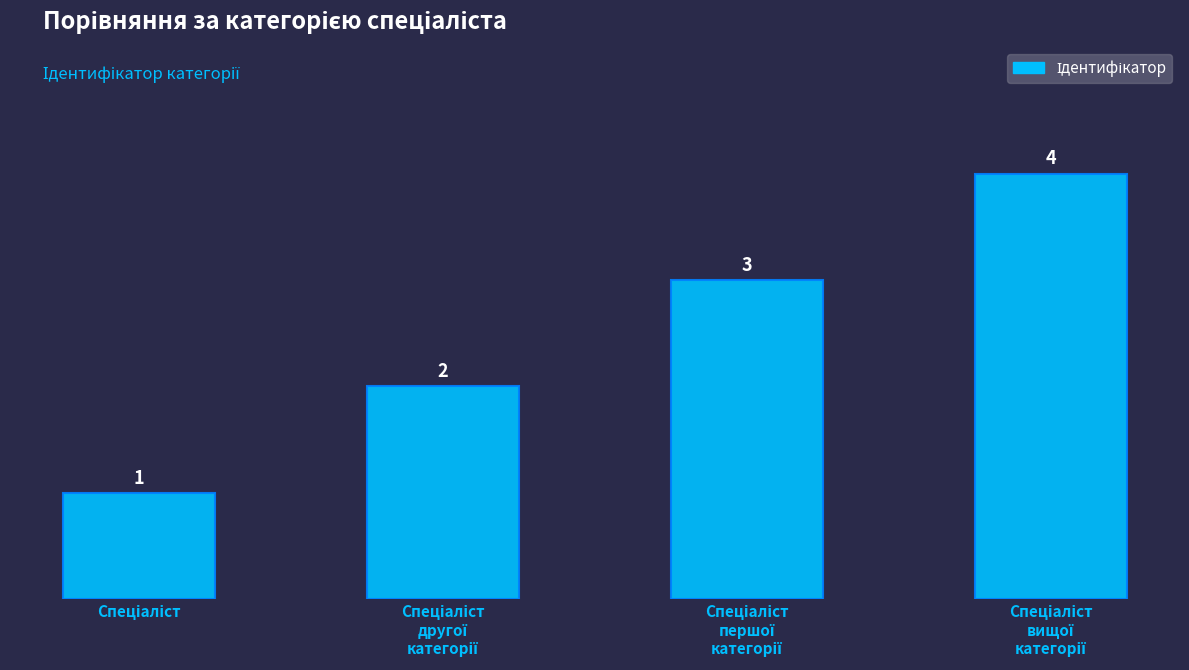

What is the difference between the maximum and minimum values?

3